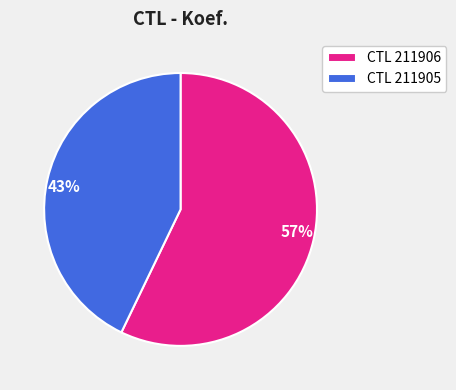

To the nearest percent, what is the combined percentage of CTL 211906 and CTL 211905?

100%